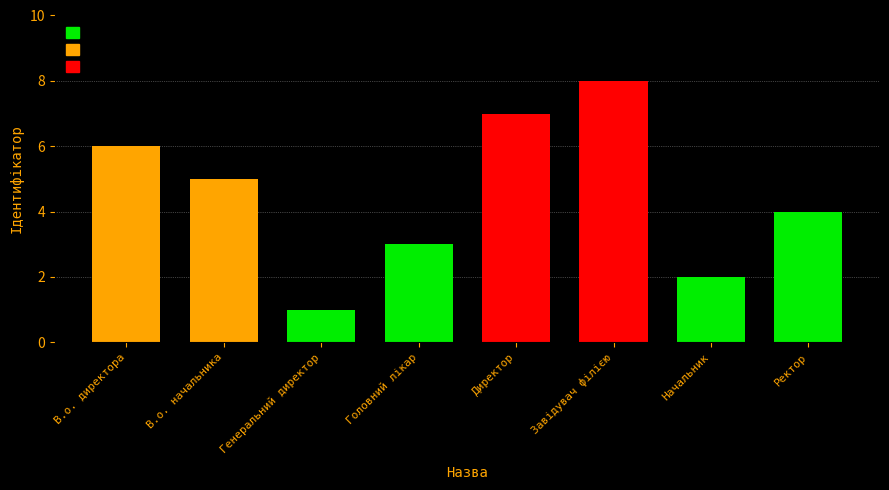

List the labels in order of High (7+) value, largest first.

Завідувач філією, Директор, В.о. директора, В.о. начальника, Генеральний директор, Головний лікар, Начальник, Ректор